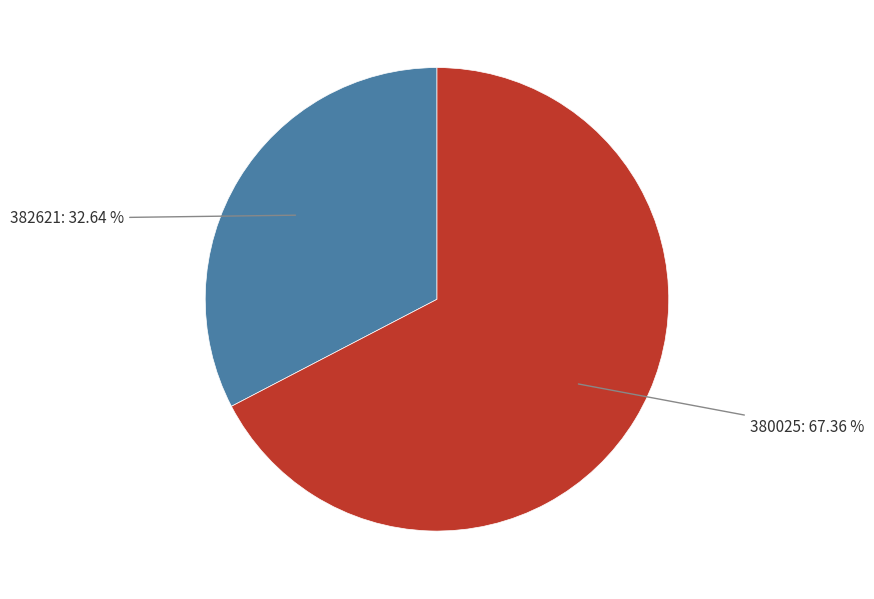

Rank the categories by value from lowest to highest.

382621, 380025